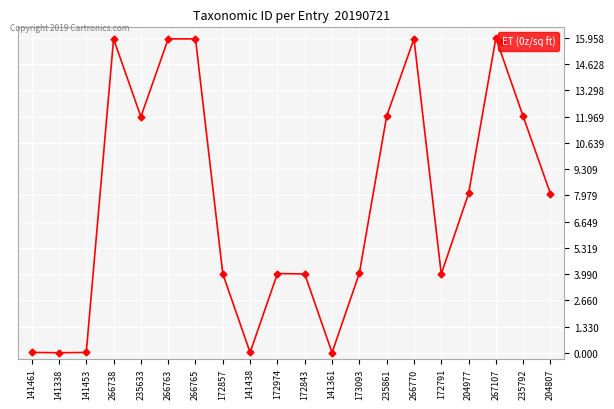

How many interior local valleys (lower than both neighbors) does the data have?

5